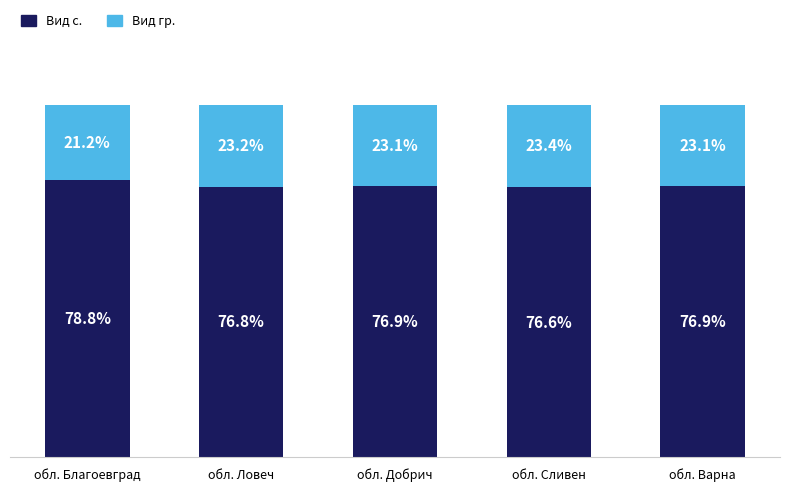

Which category has the lowest value in the Вид с. series?

обл. Сливен